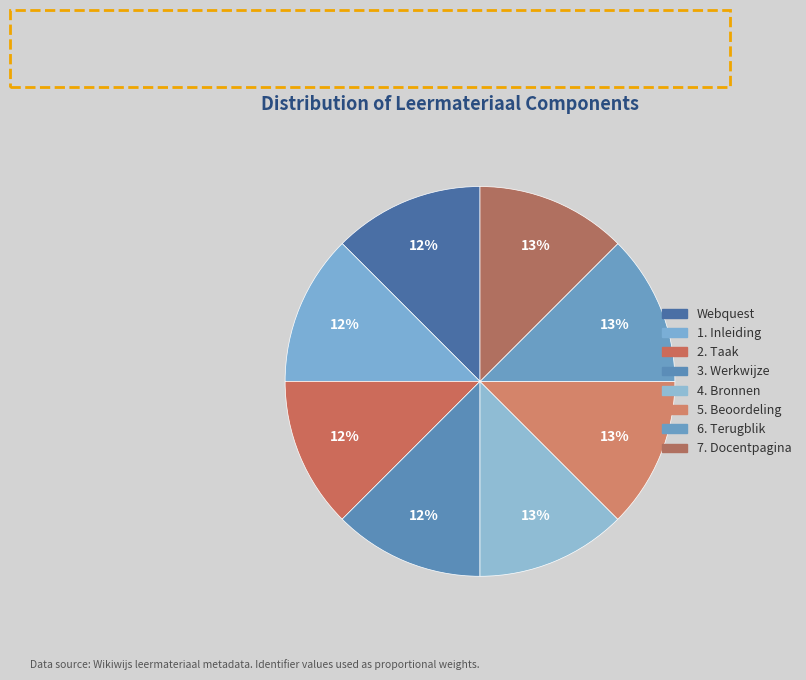

Rank the categories by value from highest to lowest.

7. Docentpagina, 6. Terugblik, 5. Beoordeling, 4. Bronnen, 3. Werkwijze, 2. Taak, 1. Inleiding, Webquest